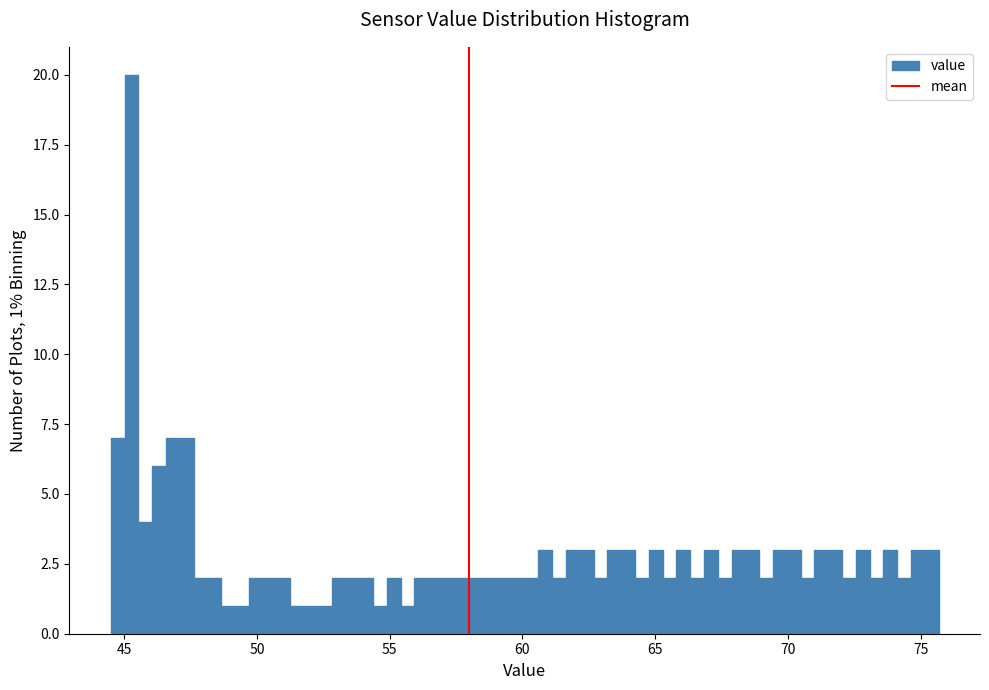

Around what value on the x-axis is the tallest bar? Give the approximate position of its centre, as read against the axis.

45.5